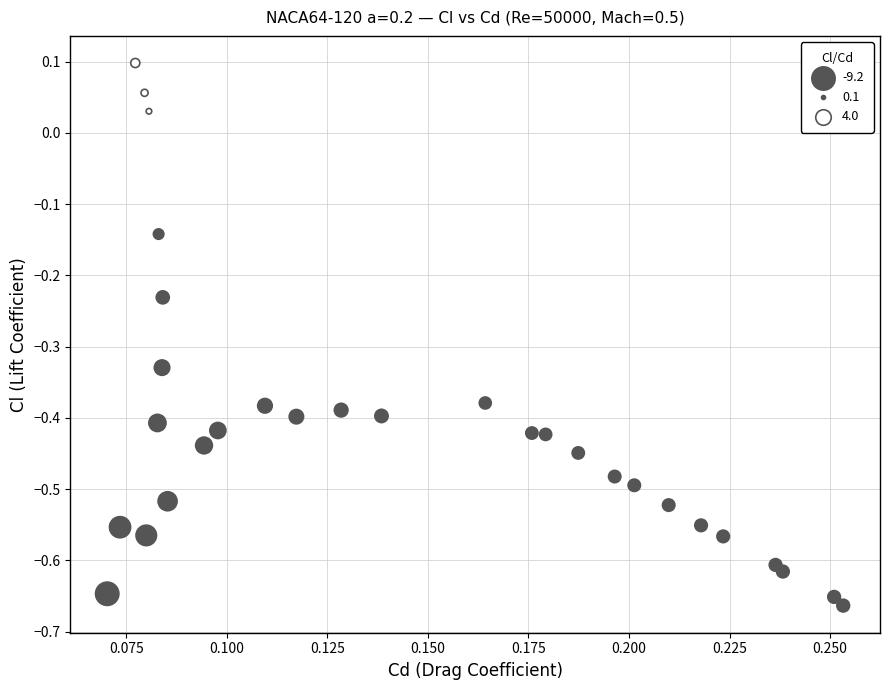

What is the range of Y values (max minus min)?

0.8